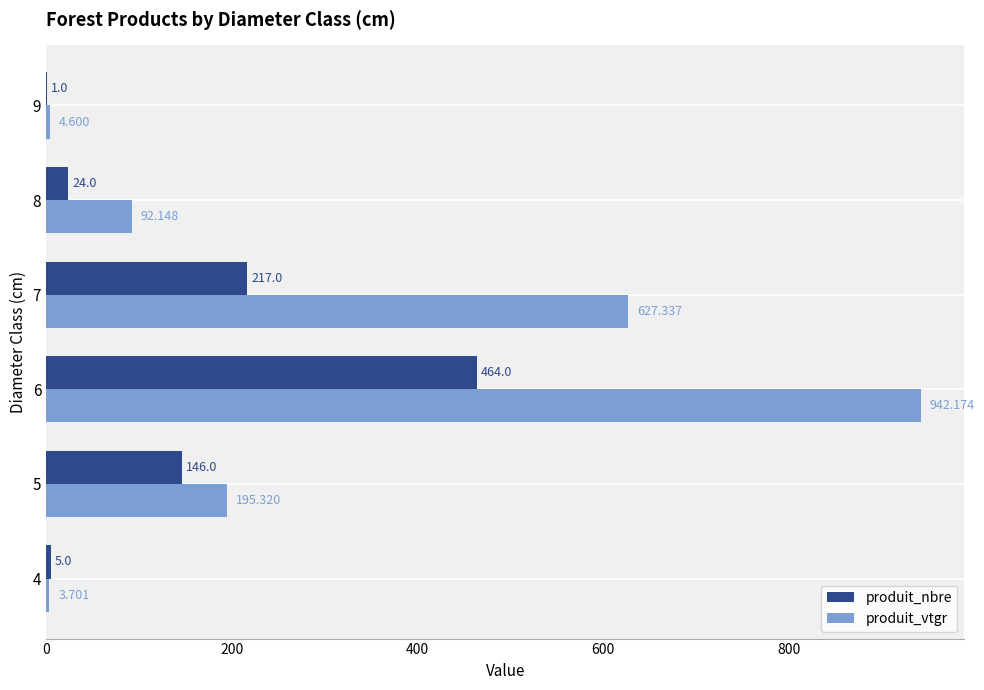

At which label is produit_vtgr closest to 472?

7